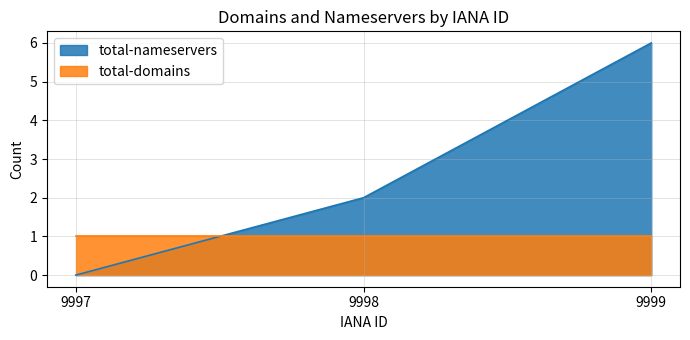

What is the sum of all values?

8